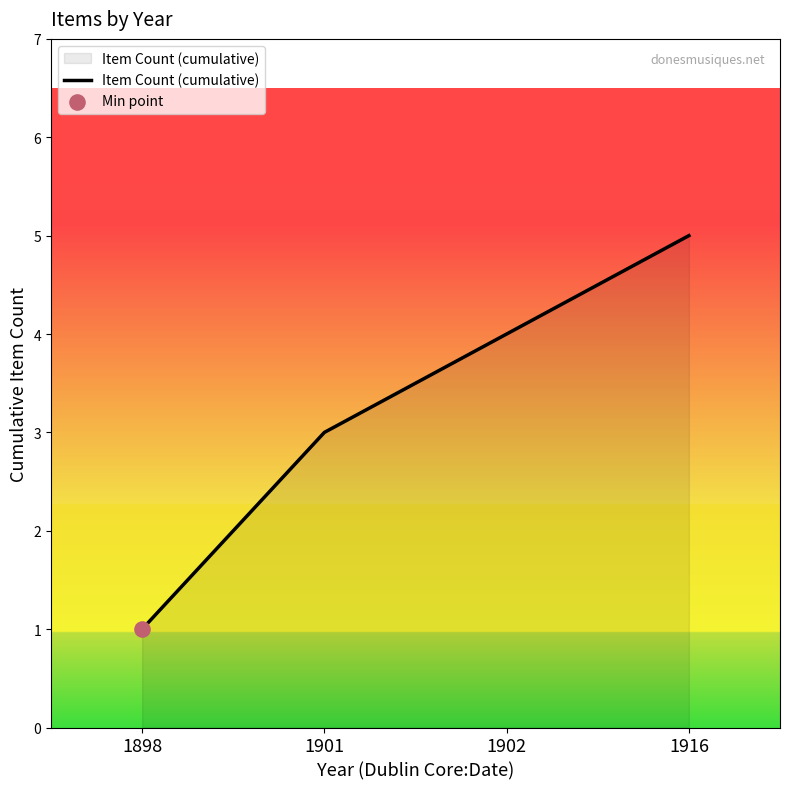

Approximately how many times larger is the value at 1898 compared to 1901?

0.3